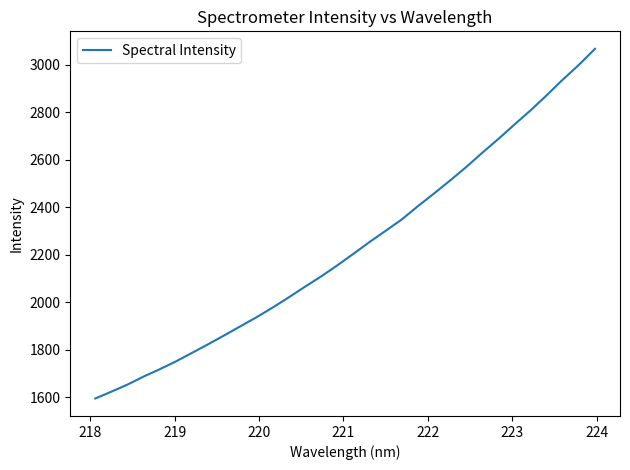

What is the difference between the maximum and second lowest values?

1443.4